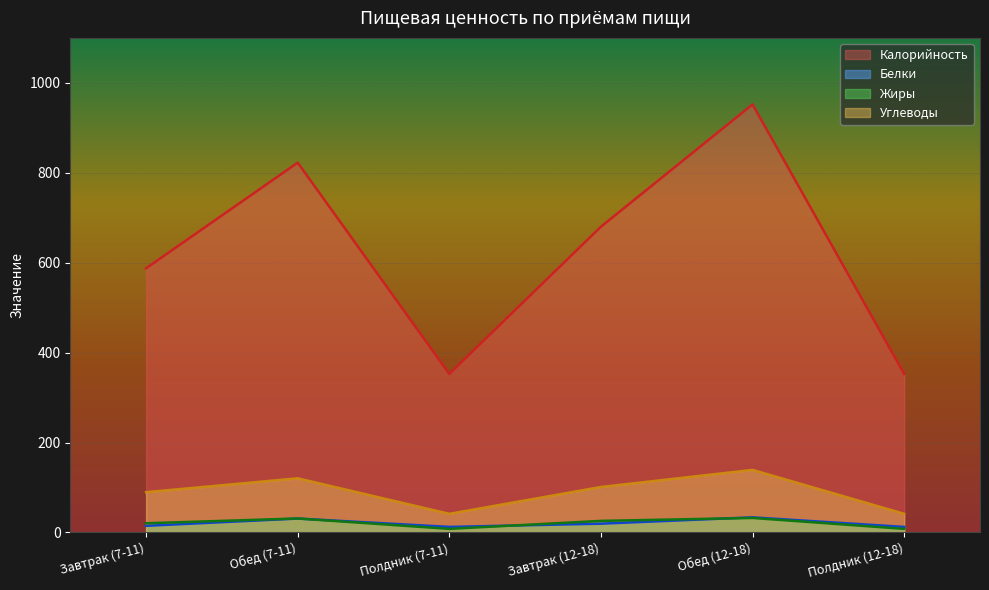

At how many categories does at least one series exceed 835?

1